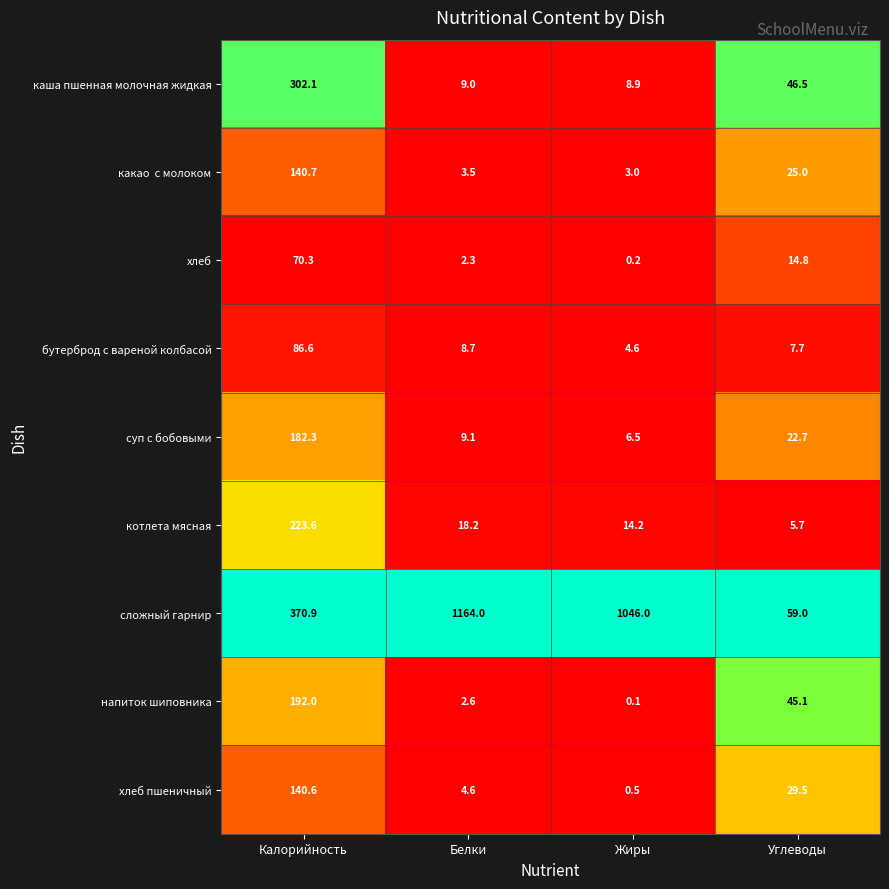

How many series are shown in this chart?

9